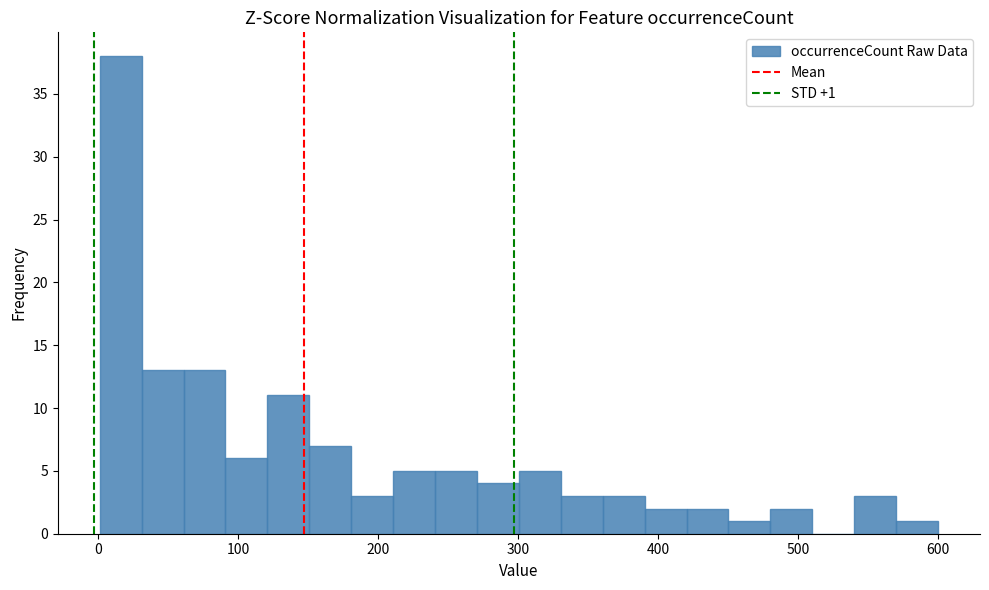

Around what value on the x-axis is the tallest bar? Give the approximate position of its centre, as read against the axis.

20